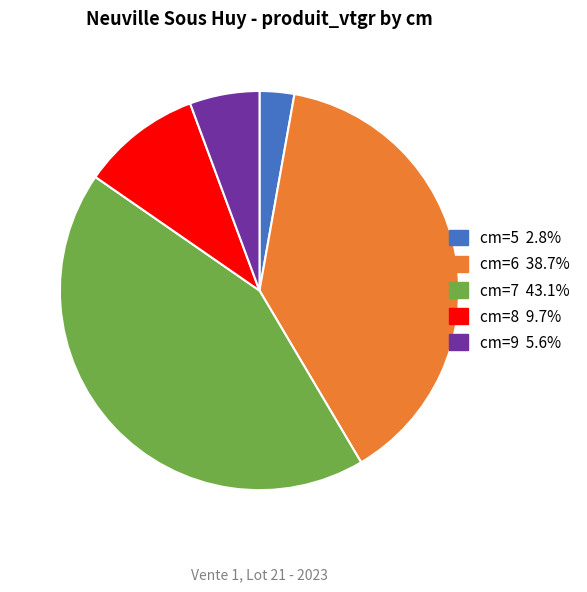

Is there any slice that represents more than half of the pie?

No